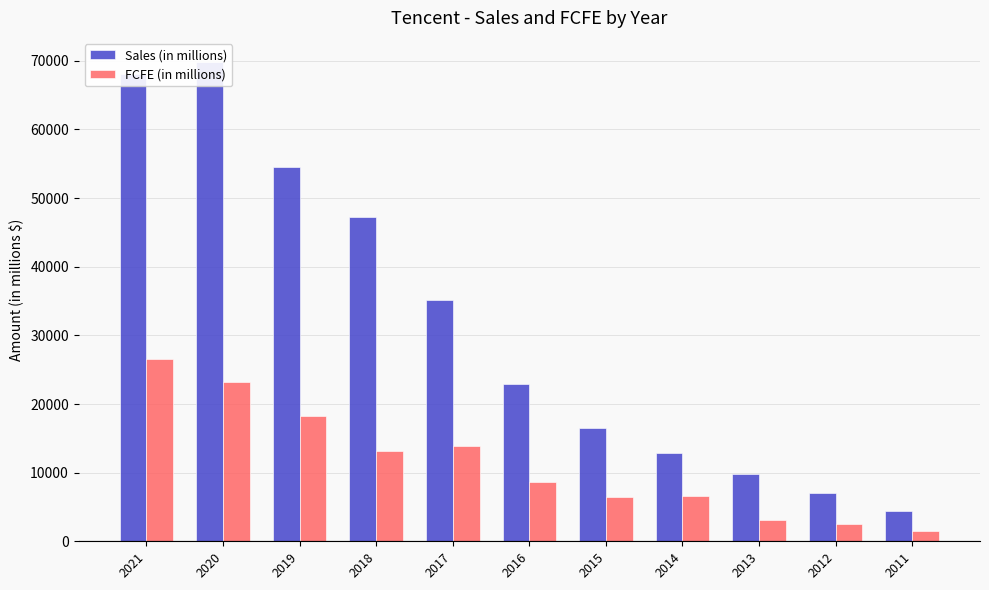

Between 2019 and 2020, which is larger?

2020